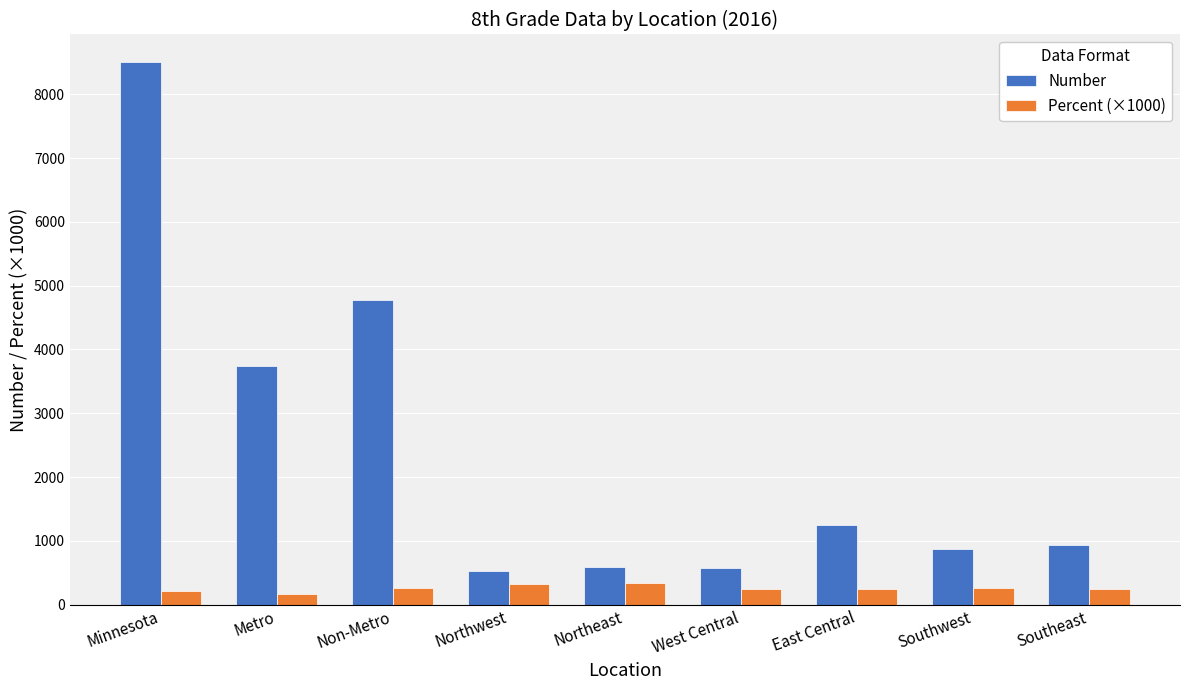

What is the value of the Number bar at the 7th from the left?

1256